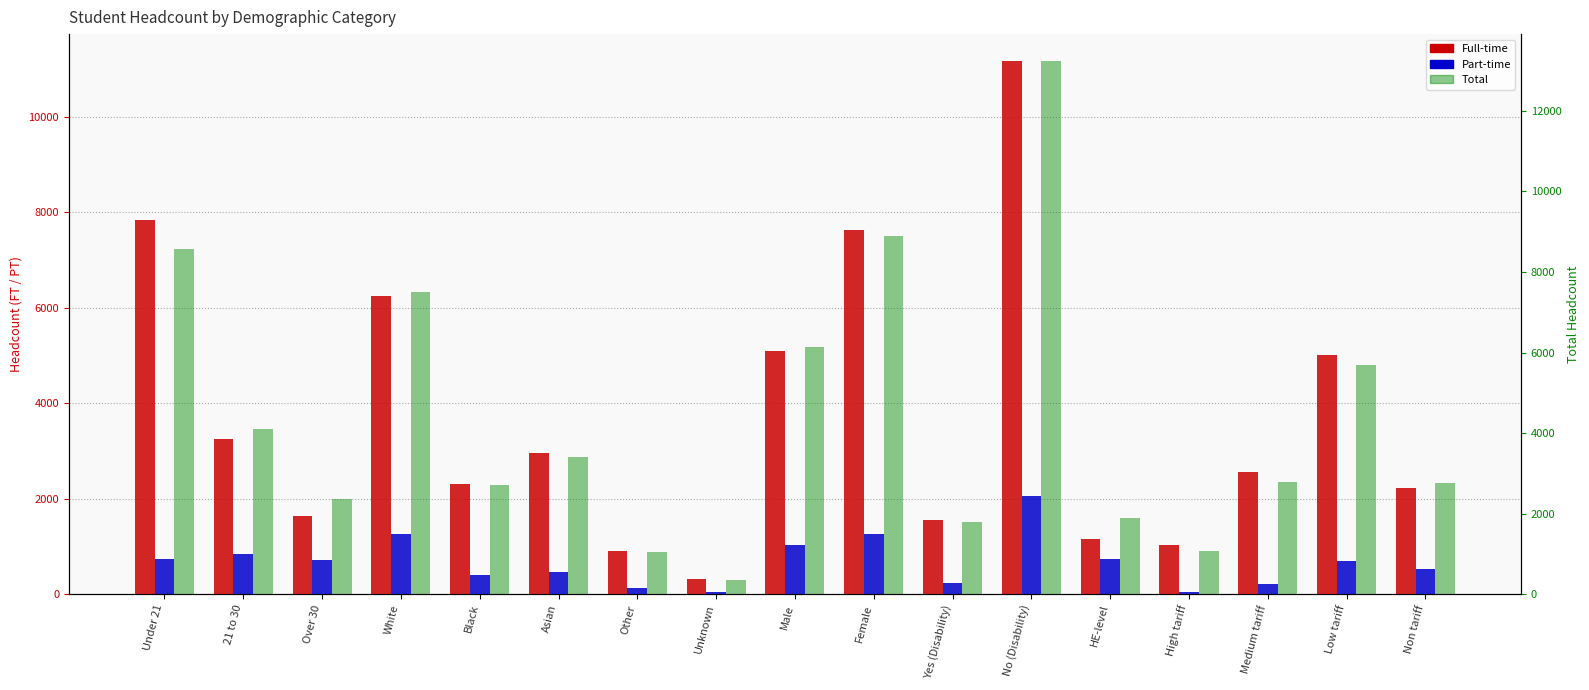

What is the label of the 4th bar from the left?

White